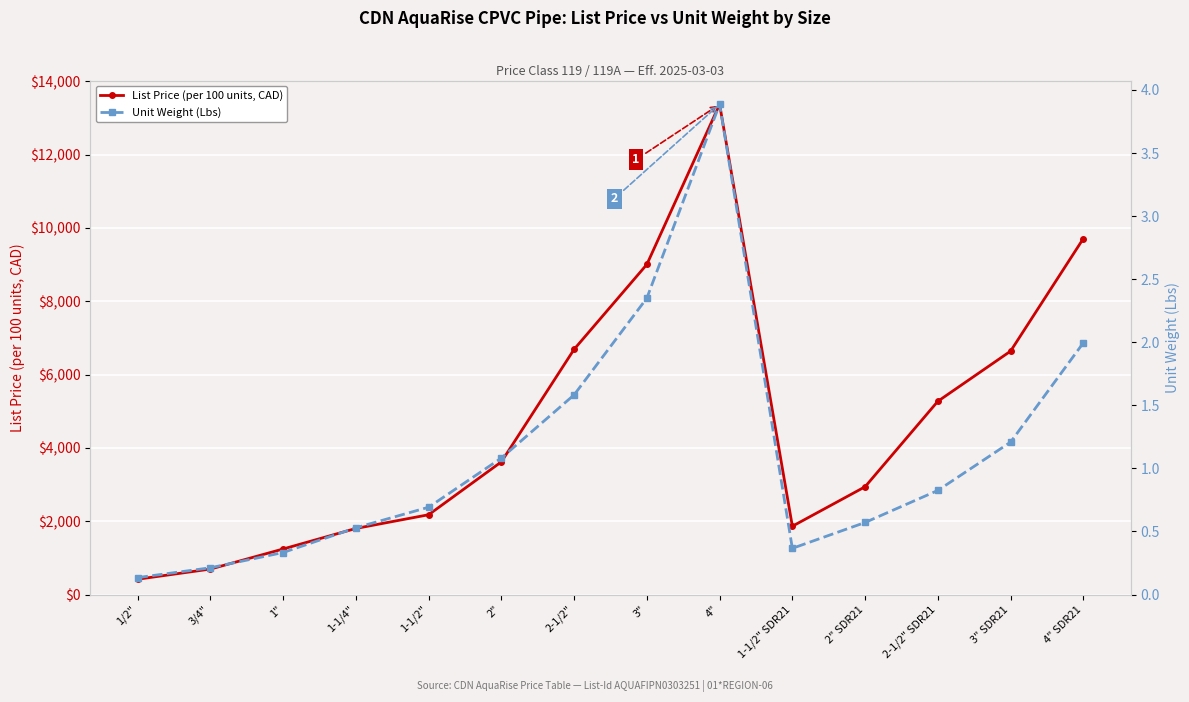

What is the smallest value displayed?

0.1